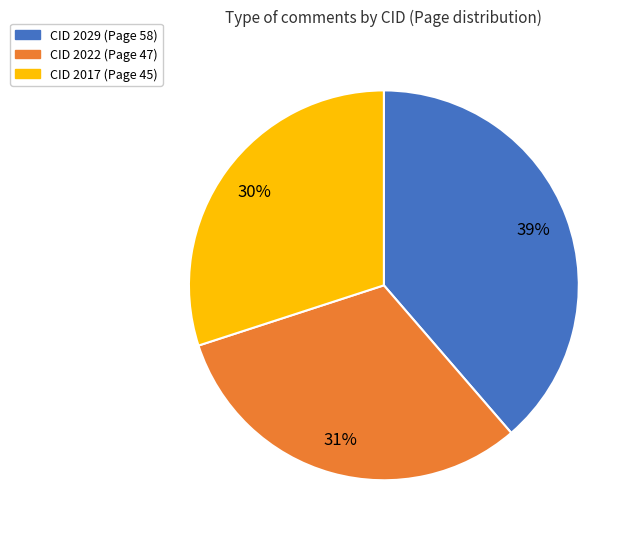

Between CID 2017 (Page 45) and CID 2029 (Page 58), which is larger?

CID 2029 (Page 58)